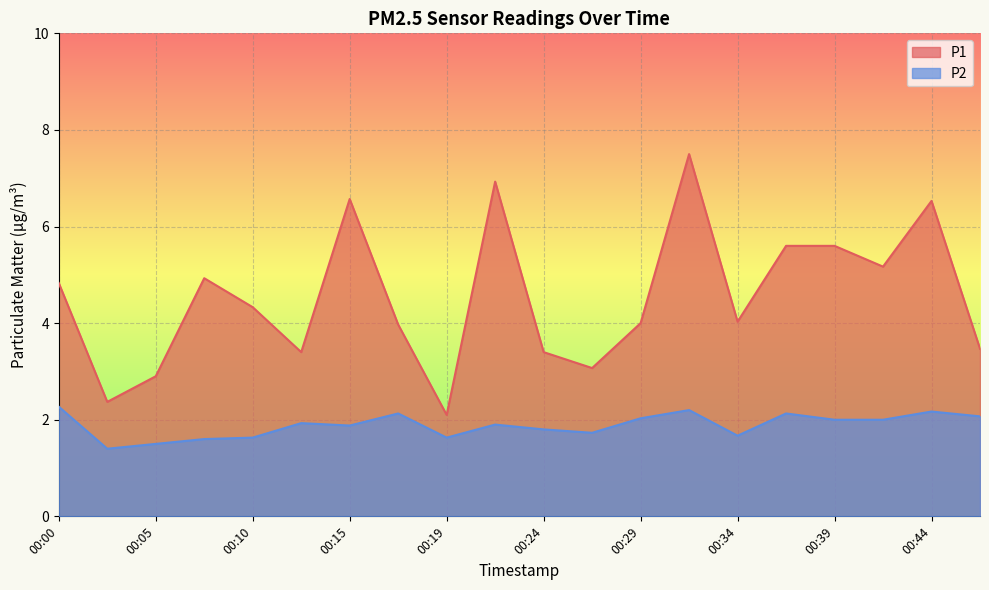

What is the sum of all P1 values?

90.7